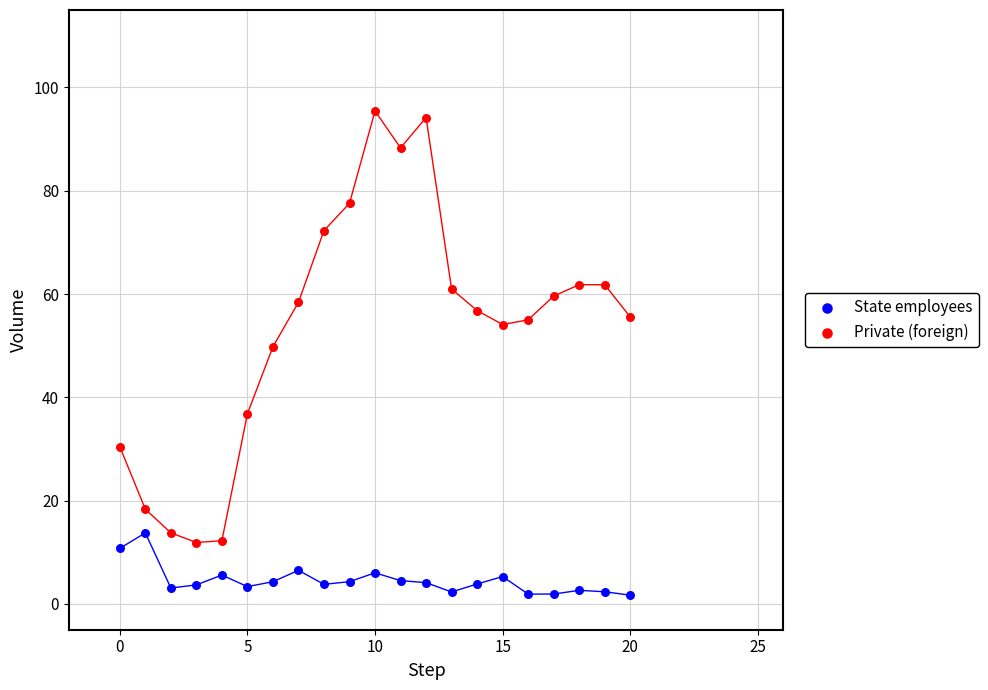

Which series contains the lowest Y value?

State employees